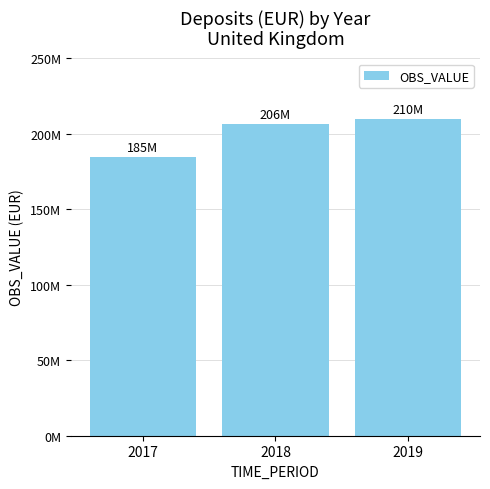

What is the difference between the maximum and minimum values?

24908888